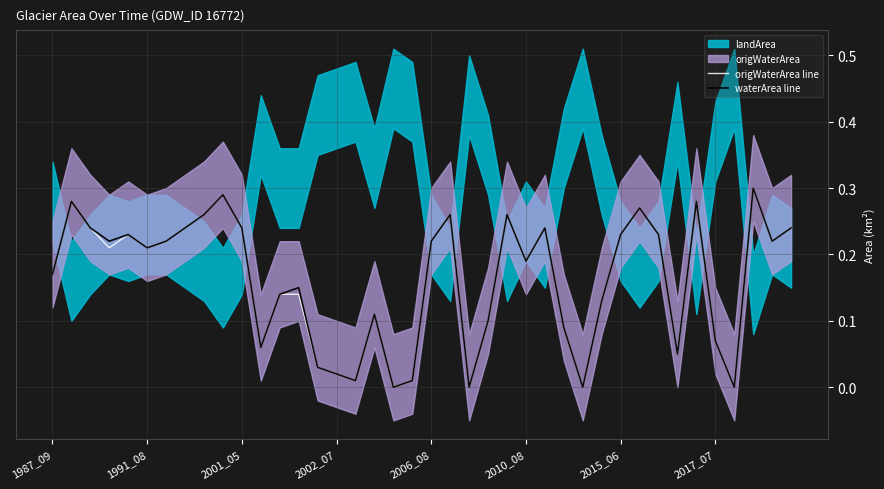

True or false: waterArea line and origWaterArea line cross at least once.

False